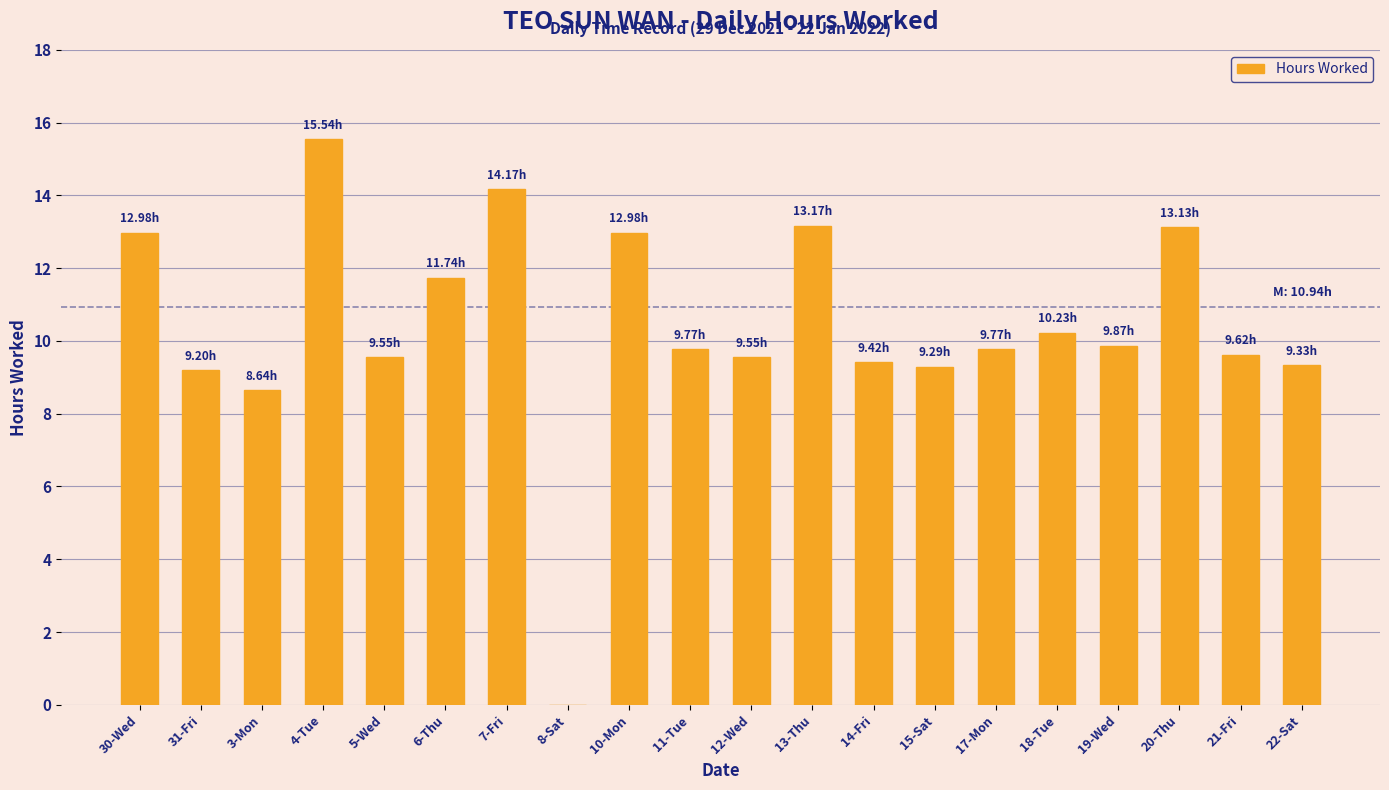

Approximately how many times larger is the value at 31-Fri compared to 13-Thu?

0.7